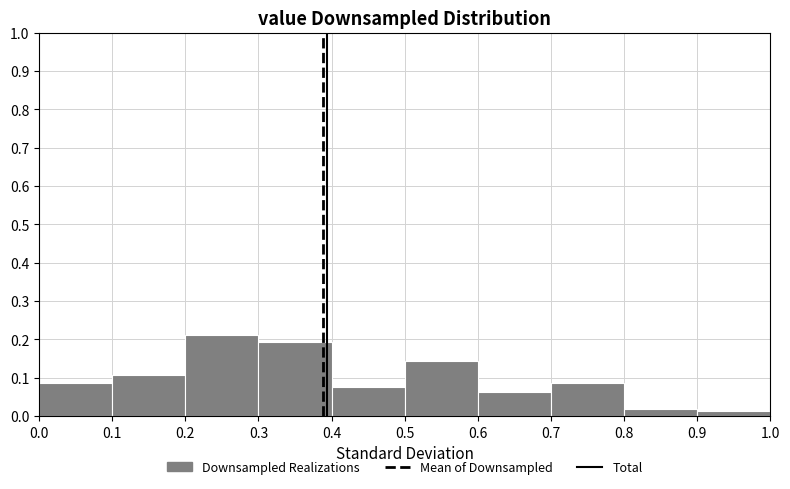

How tall is the bar that spans 0.5 to 0.6 on the x-axis? The values are not printed on the chart, so give them approximately, as read against the axis.

0.14